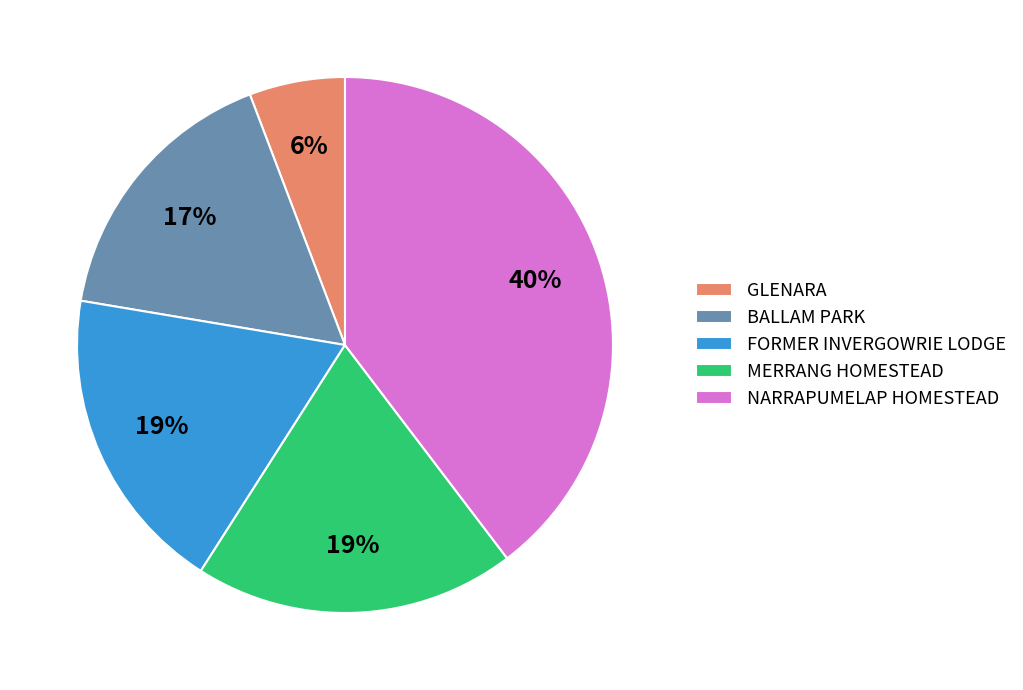

True or false: NARRAPUMELAP HOMESTEAD accounts for 40% of the total.

True